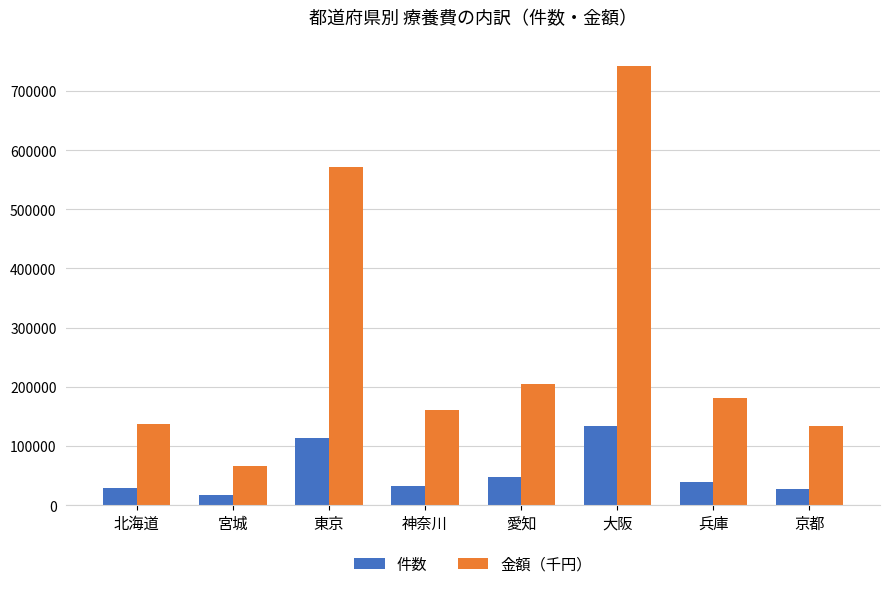

What are all the series names shown in the legend?

件数, 金額（千円）